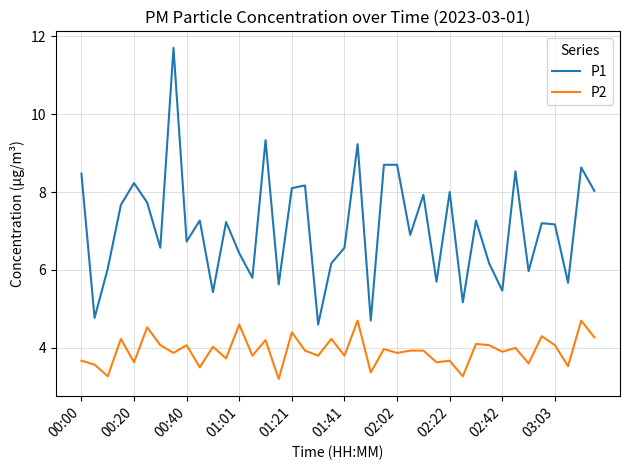

What is the difference between the second highest and second lowest values in the P2 series?

1.4